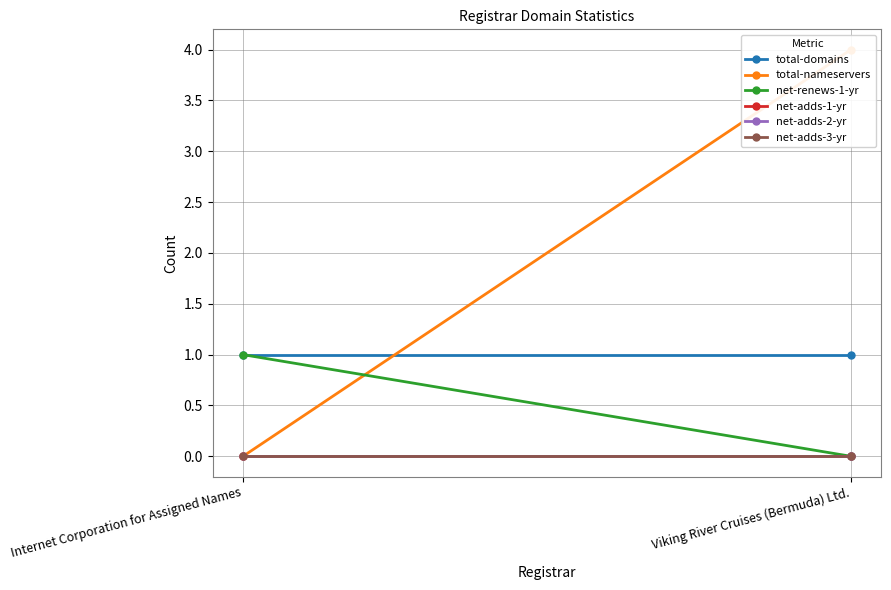

Rank the series by their maximum value, from highest to lowest.

total-nameservers, total-domains, net-renews-1-yr, net-adds-1-yr, net-adds-2-yr, net-adds-3-yr